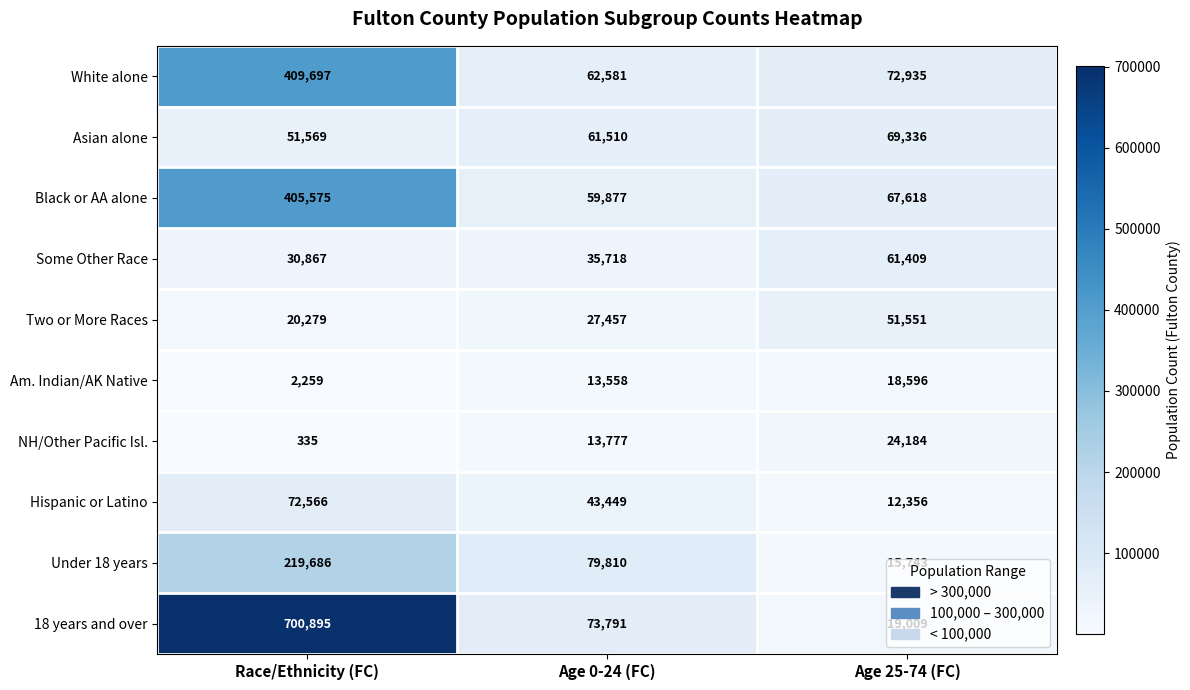

What is the difference between the Two or More Races values at Race/Ethnicity (FC) and Age 25-74 (FC)?

31272